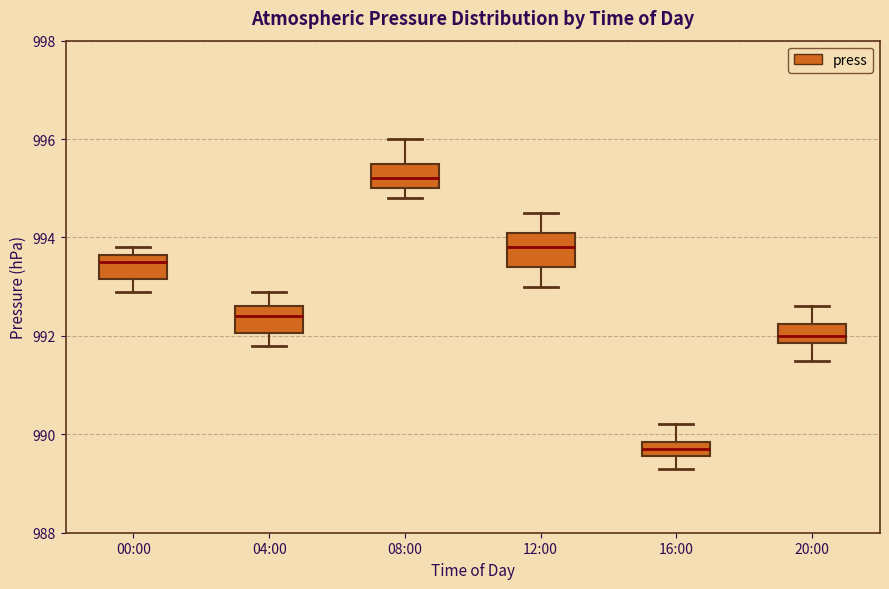

Which box has the highest median line?

08:00